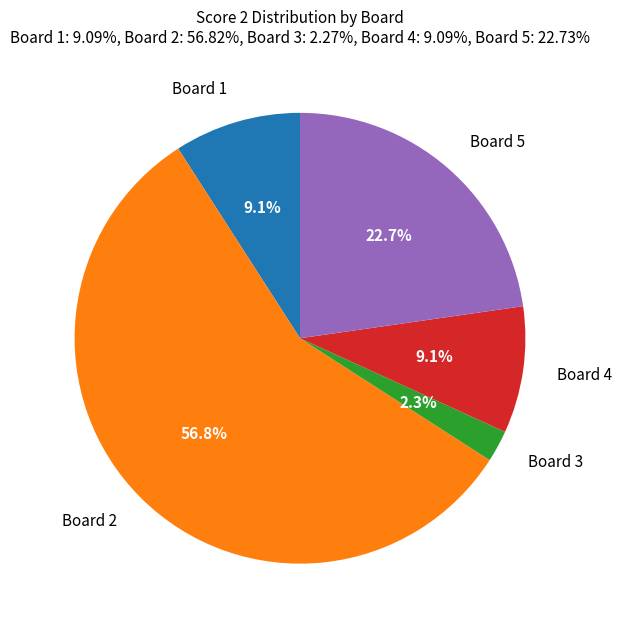

Which has a higher value, Board 3 or Board 5?

Board 5